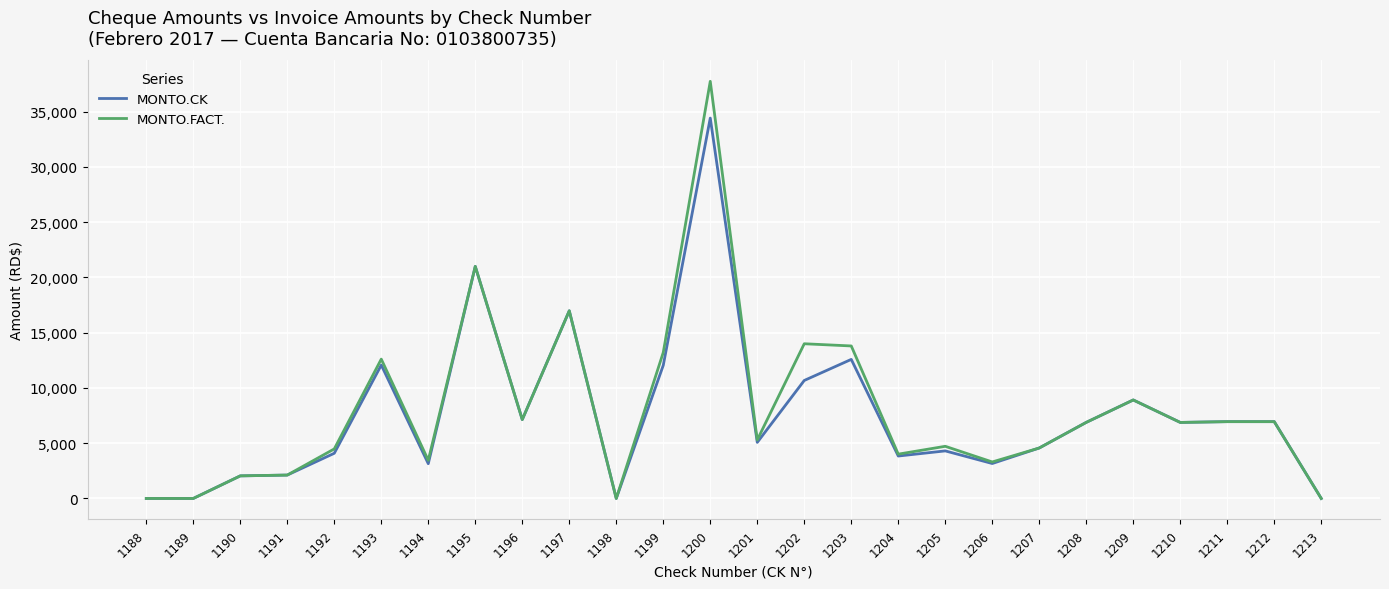

Where is MONTO.CK nearest to the value 17210?

1197